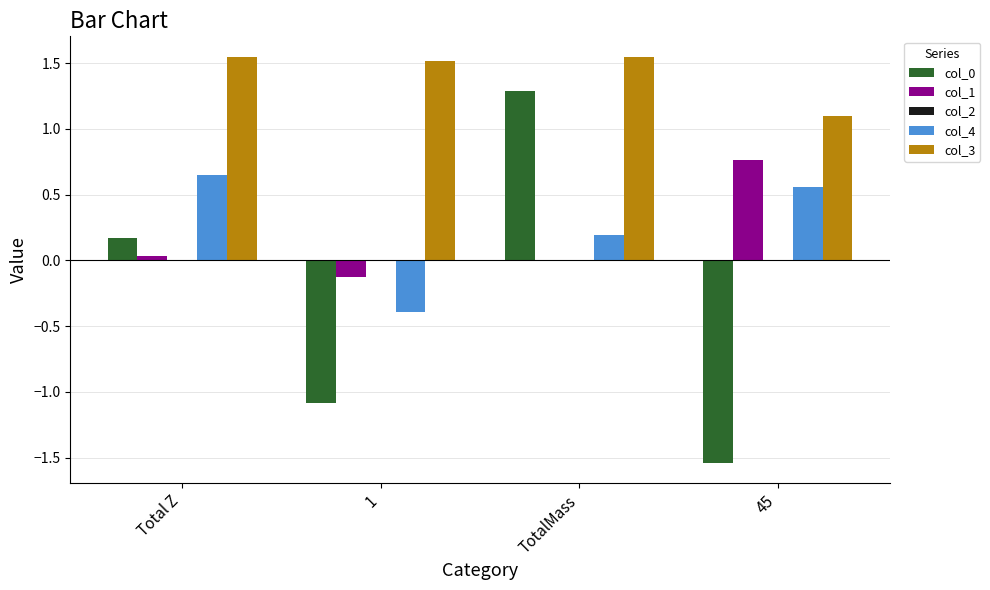

What is the sum of all col_1 values?

0.7